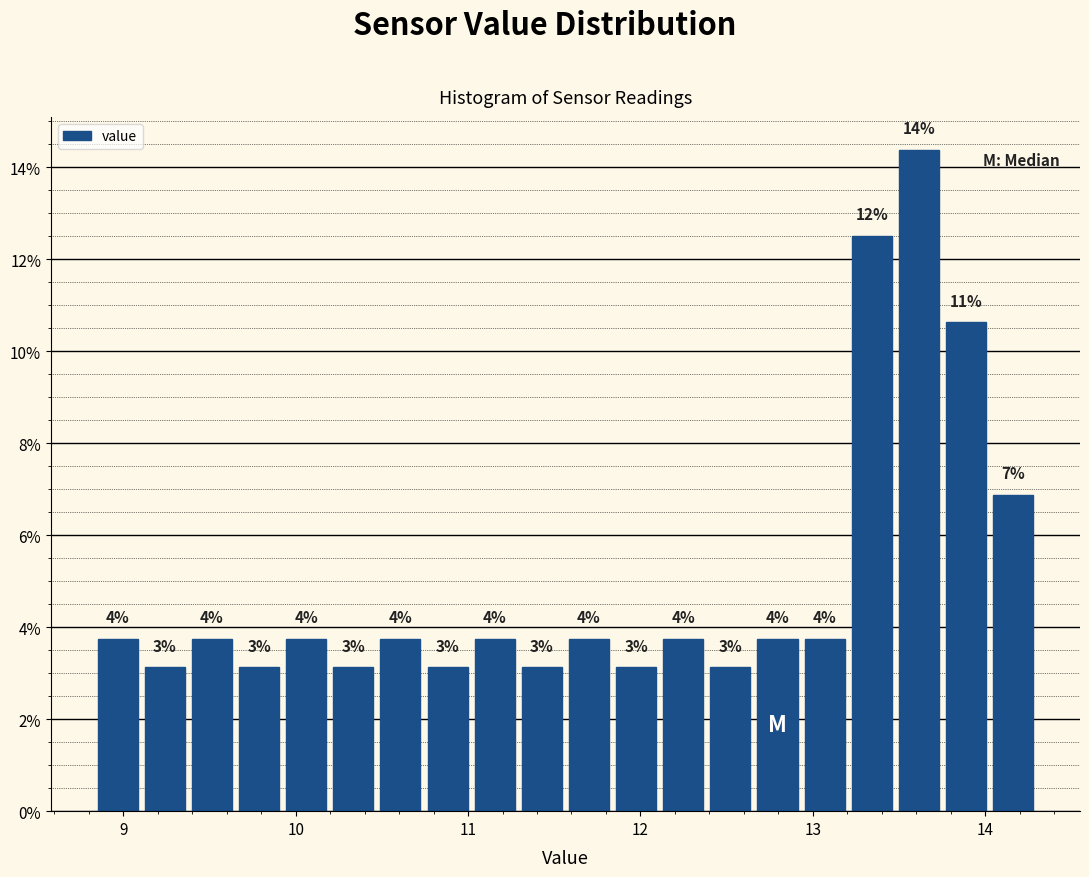

Read against the x-axis, roughly where is the centre of the tallest bar?

13.6